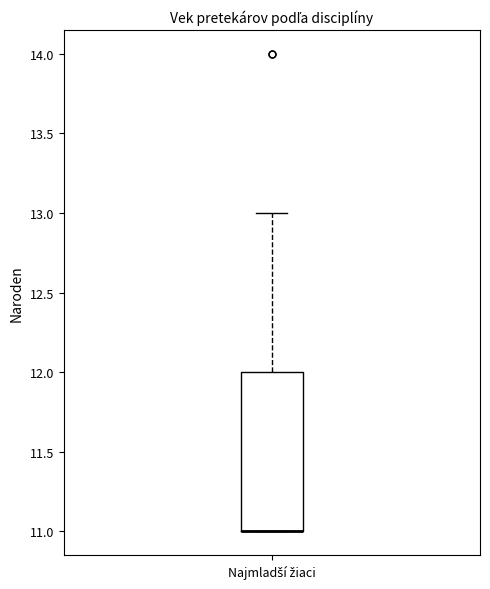

Where does the upper whisker of the box for Najmladší žiaci end on the y-axis? The values are not printed on the chart, so give them approximately, as read against the axis.

13